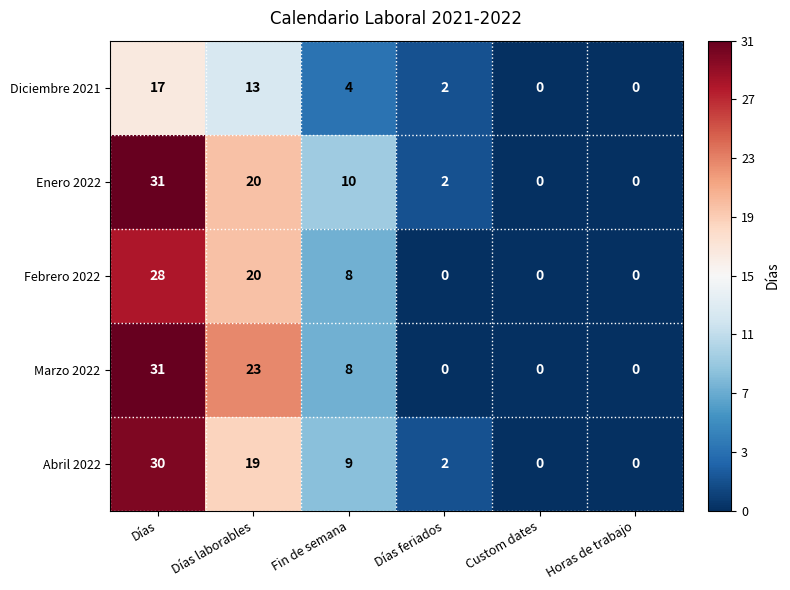

How many Febrero 2022 values are between 0 and 20?

5